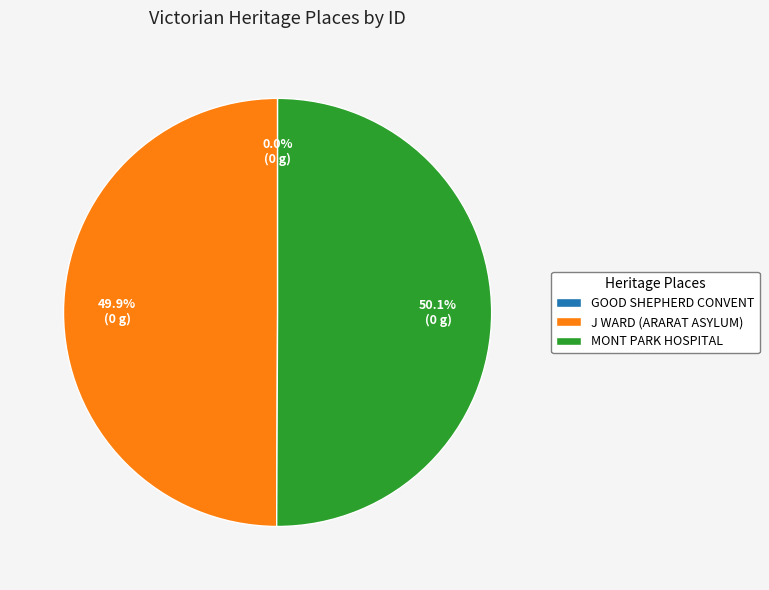

What percentage is NOT represented by J WARD (ARARAT ASYLUM)?

50.1%